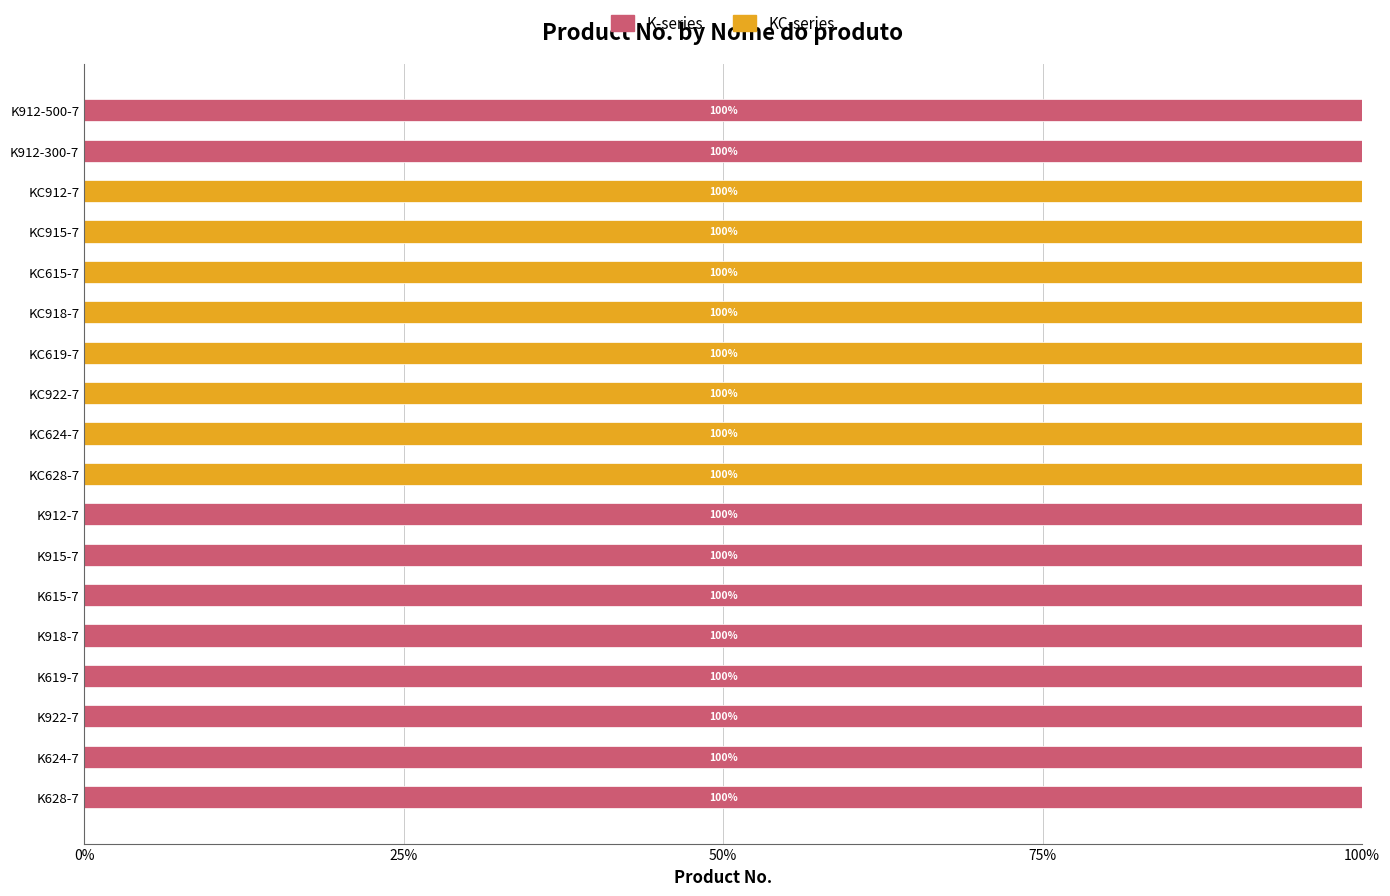

What is the sum of all K-series values?

1000